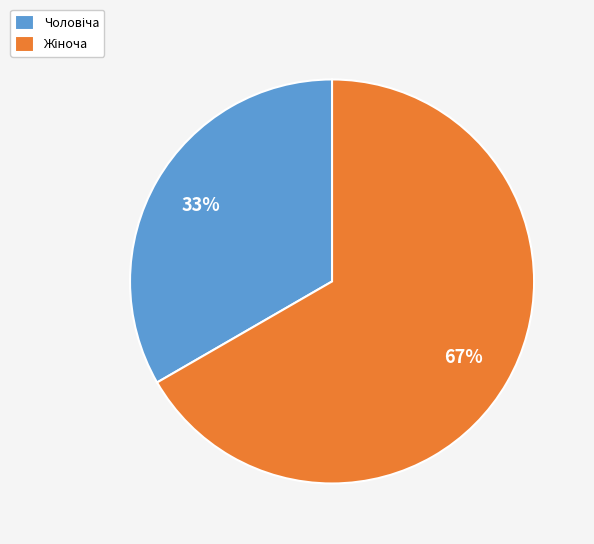

Is there a majority slice in this chart?

Yes